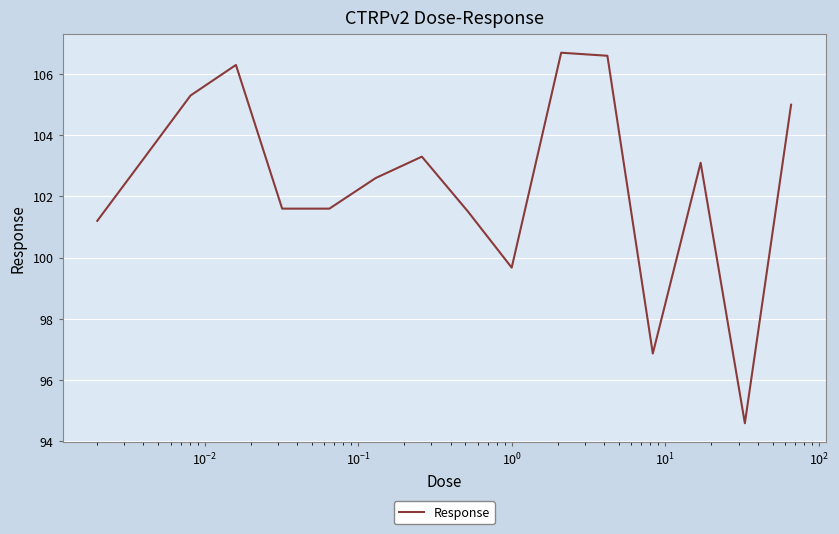

What is the difference between the maximum and minimum values?

12.1